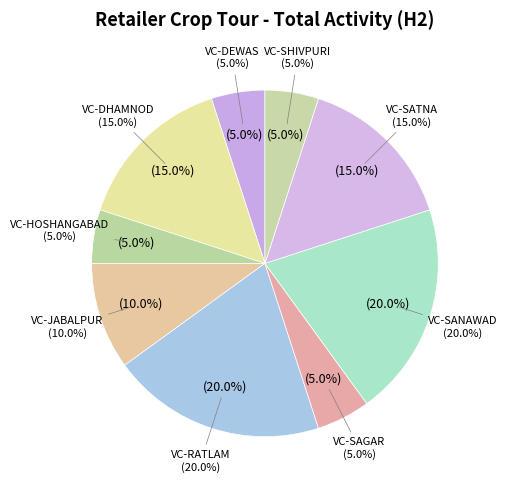

How many segments does this pie chart have?

9